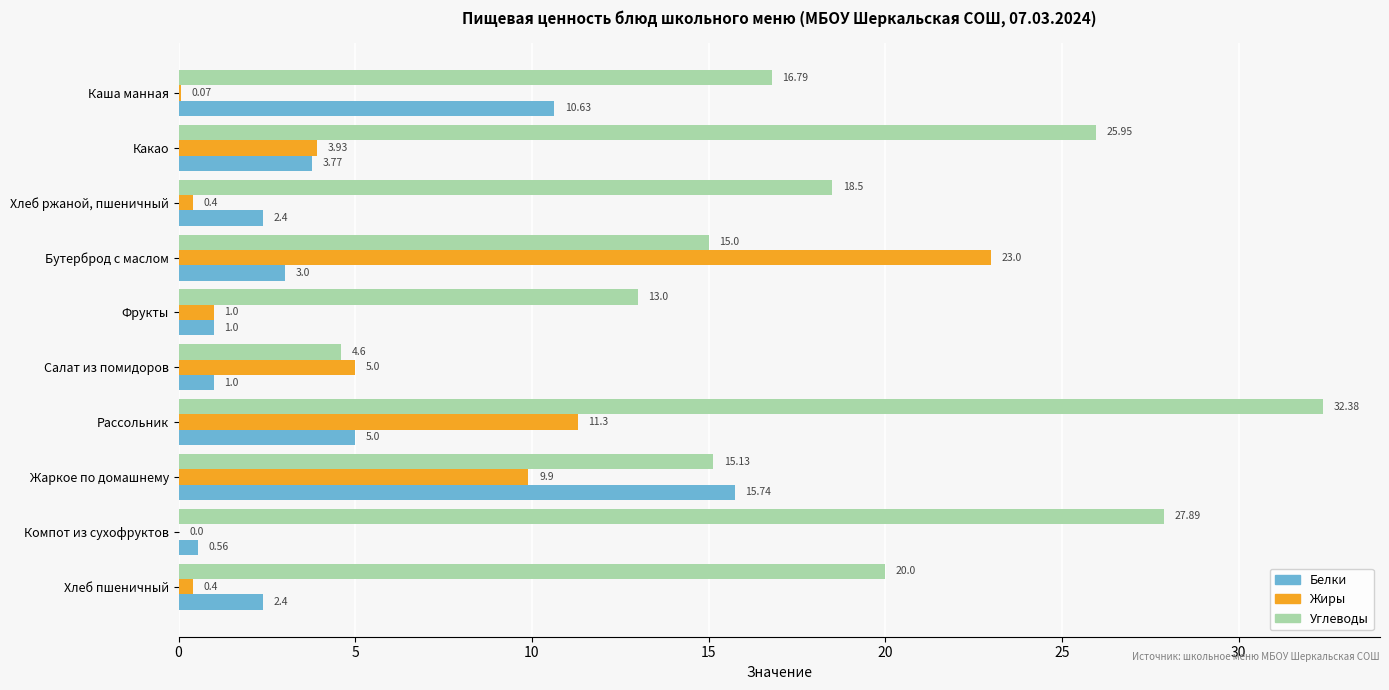

At which label is Белки closest to 8?

Каша манная